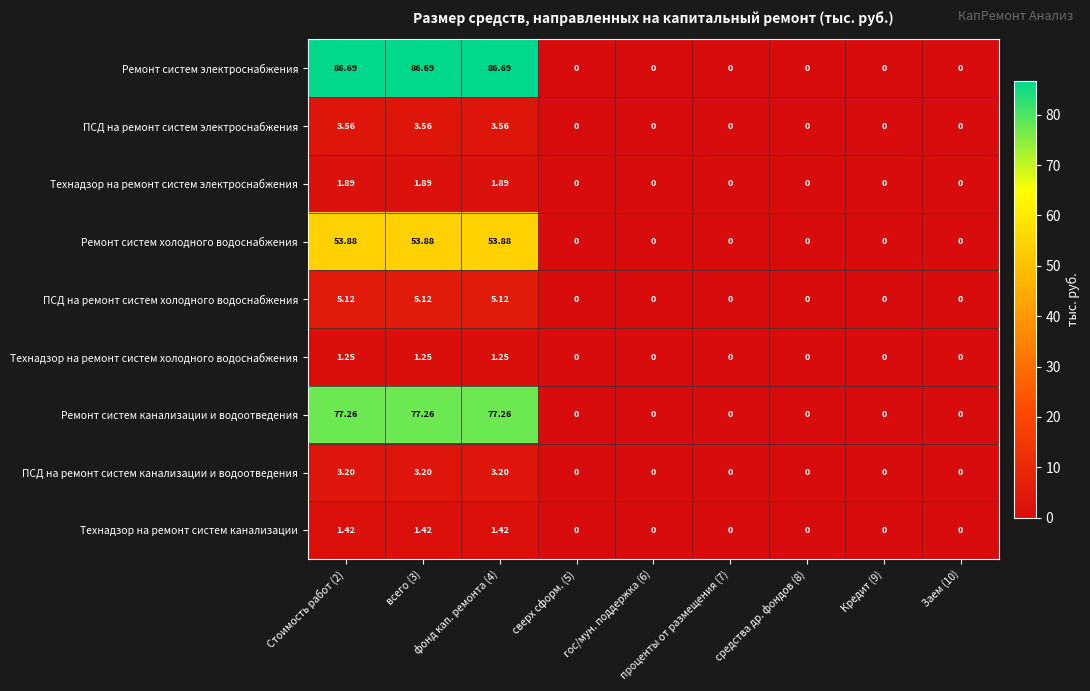

Which series has the largest total across all categories?

Ремонт систем электроснабжения